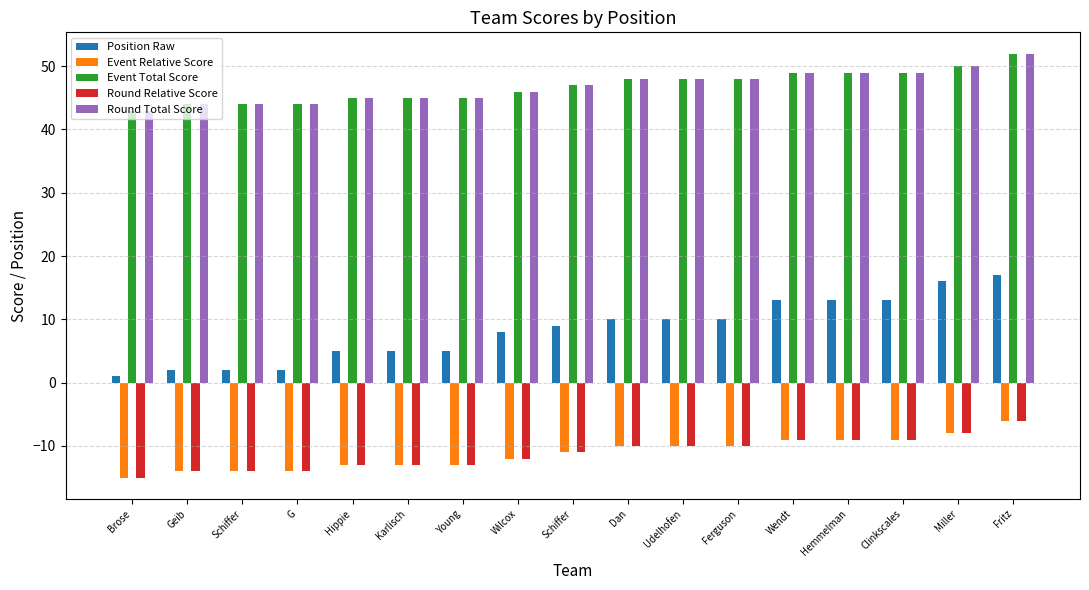

Count the Round Relative Score values in the range -13 to -9.

11